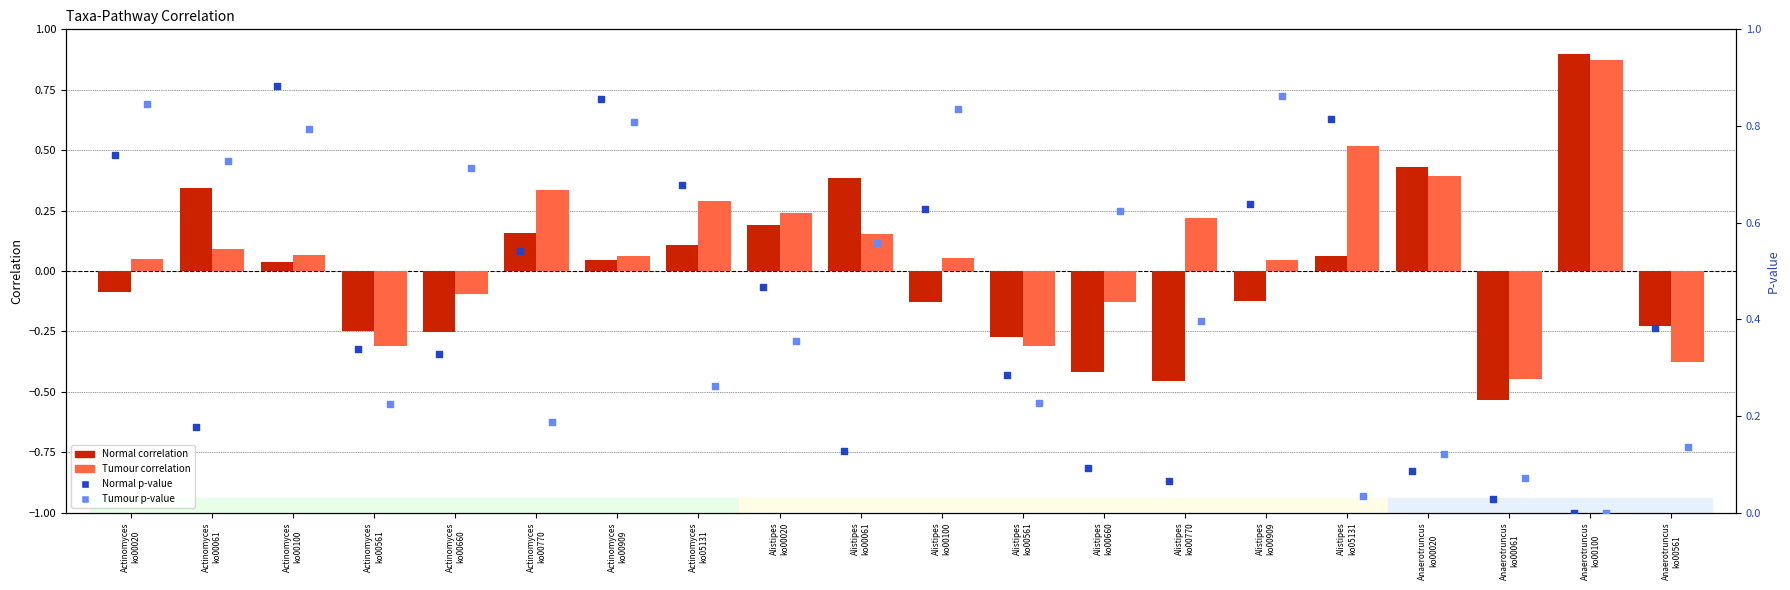

At how many categories does at least one series exceed 0?

20